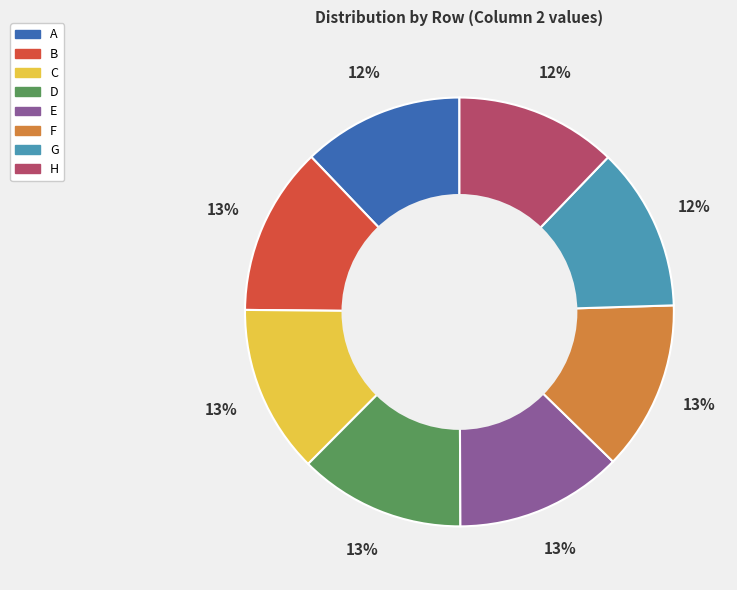

Which has a higher value, F or A?

F